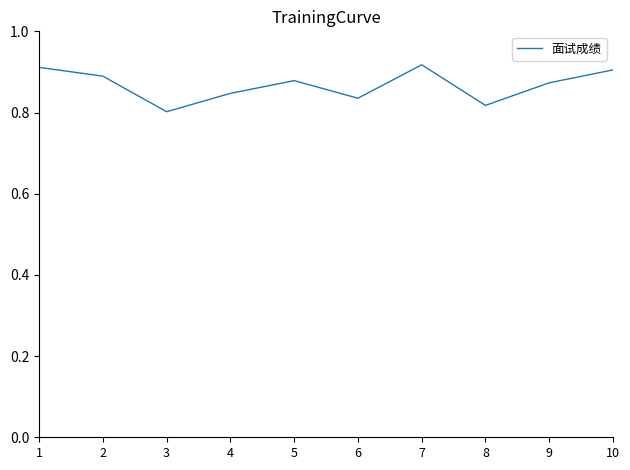

Which has a higher value, 7 or 8?

7